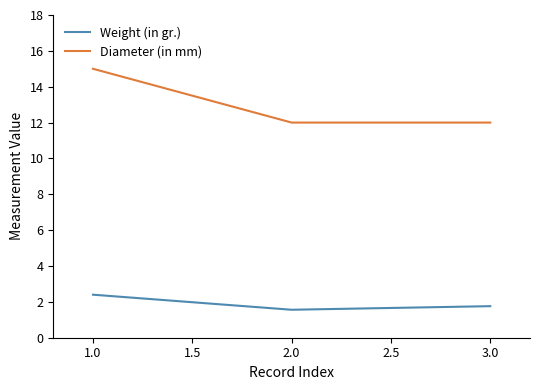

Reading right to left, transcribe all the data shown in this chart.

Weight (in gr.): 1.8	1.6	2.4
Diameter (in mm): 12.0	12.0	15.0